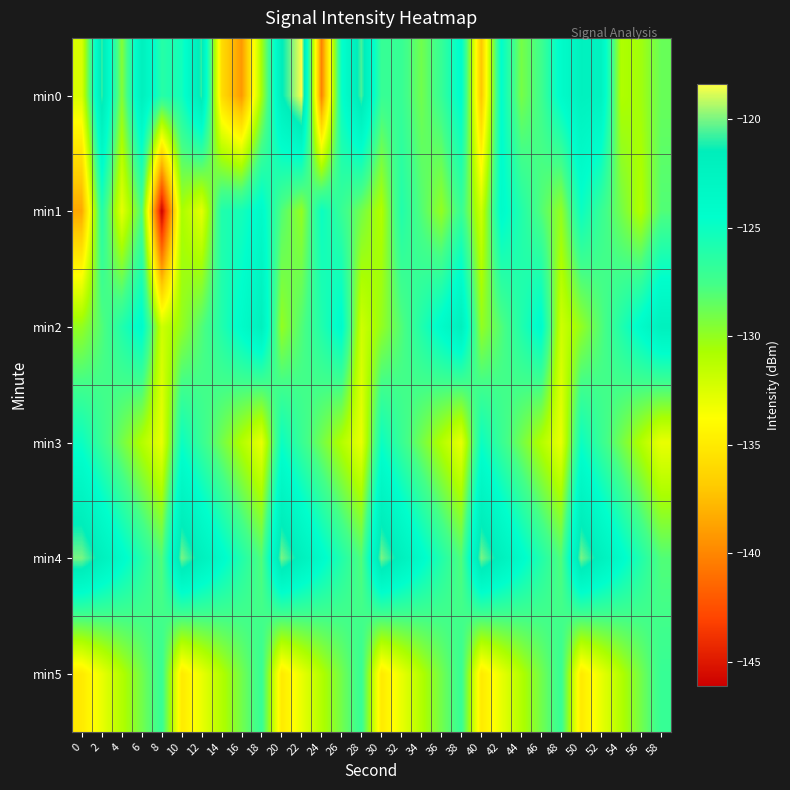

What is the total value across all series at 58?

-766.7